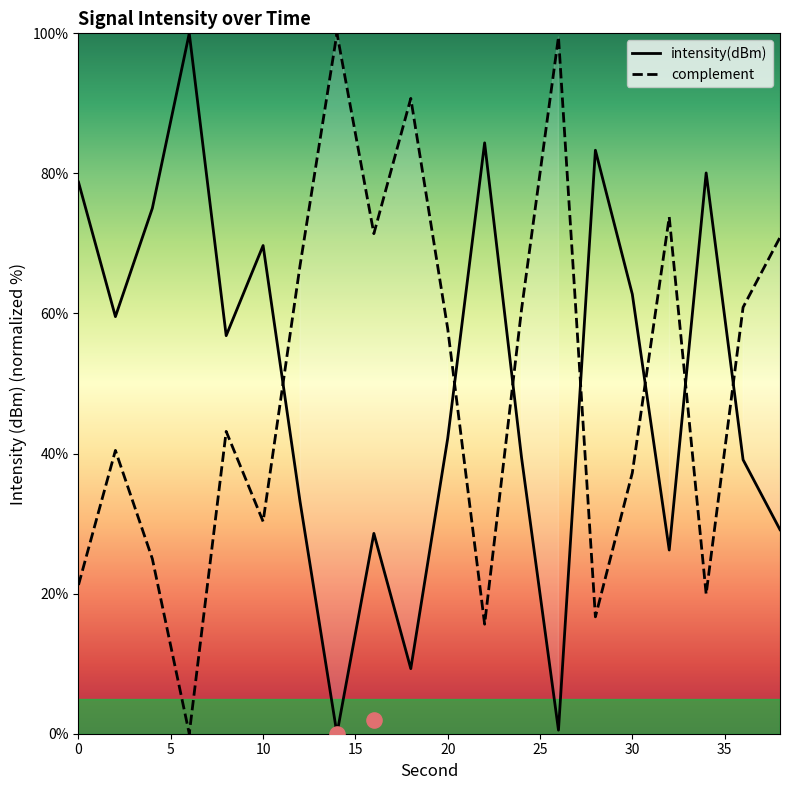

What is the total value across all series at 10?

100.0